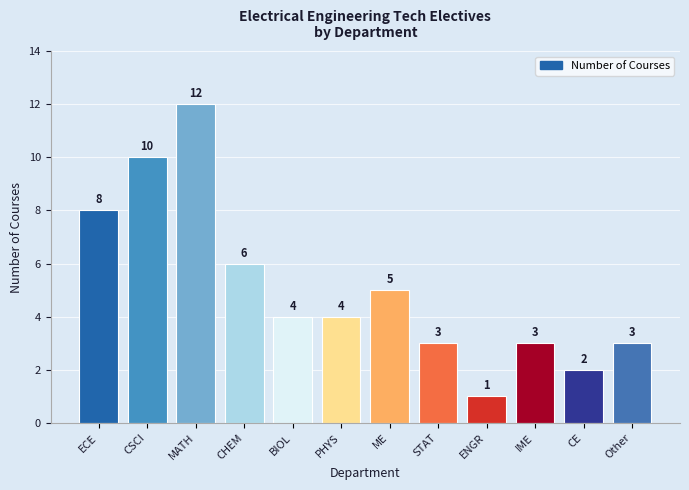

At which label does the data first exceed 4?

ECE